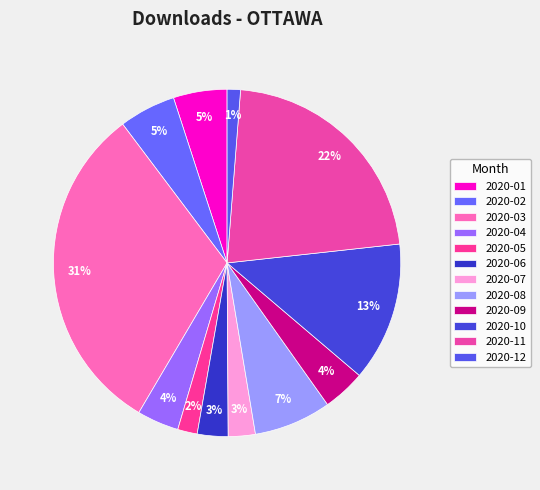

Which slice is the largest?

2020-03